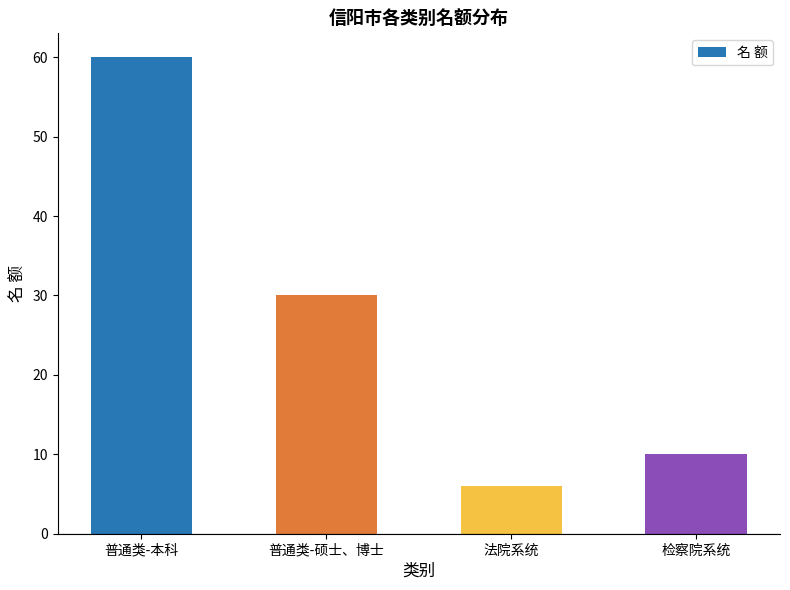

List the labels in order of value, smallest first.

法院系统, 检察院系统, 普通类-硕士、博士, 普通类-本科